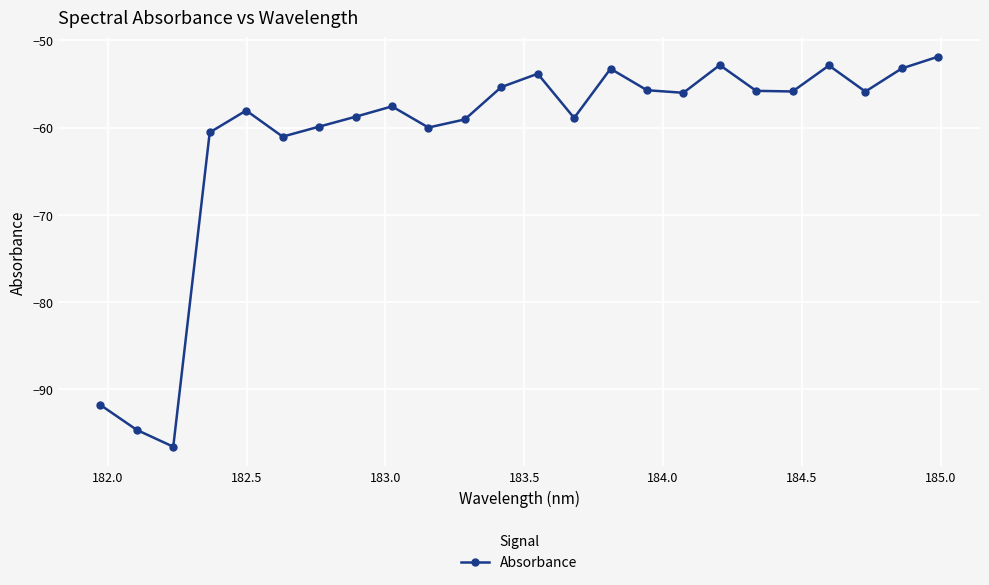

What is the minimum value shown in the chart?

-96.6